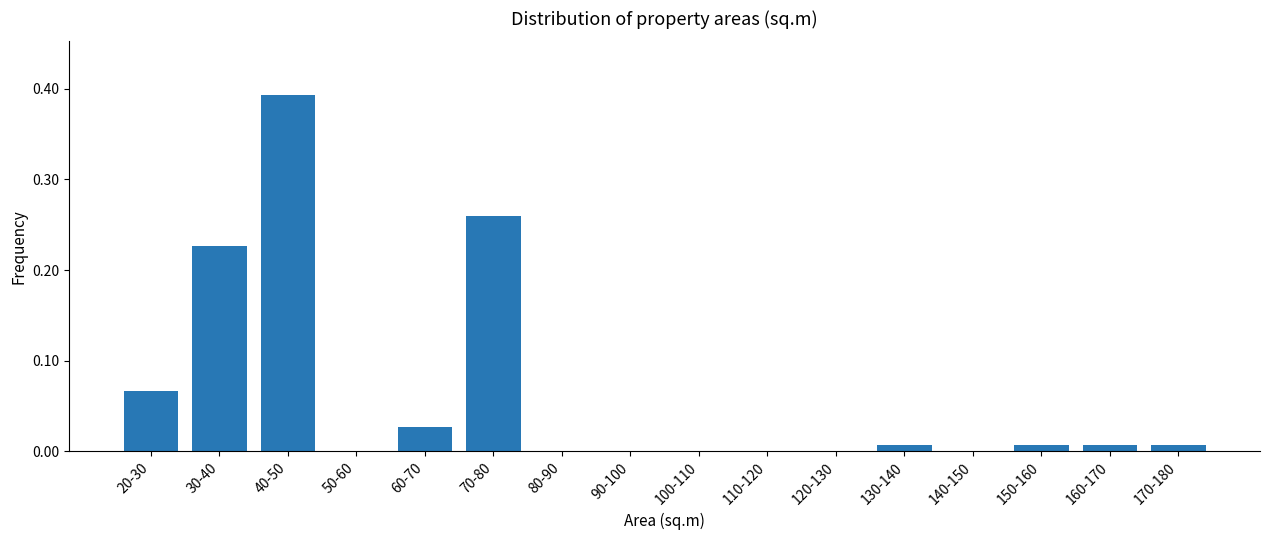

Which label corresponds to the largest value in the chart?

40-50